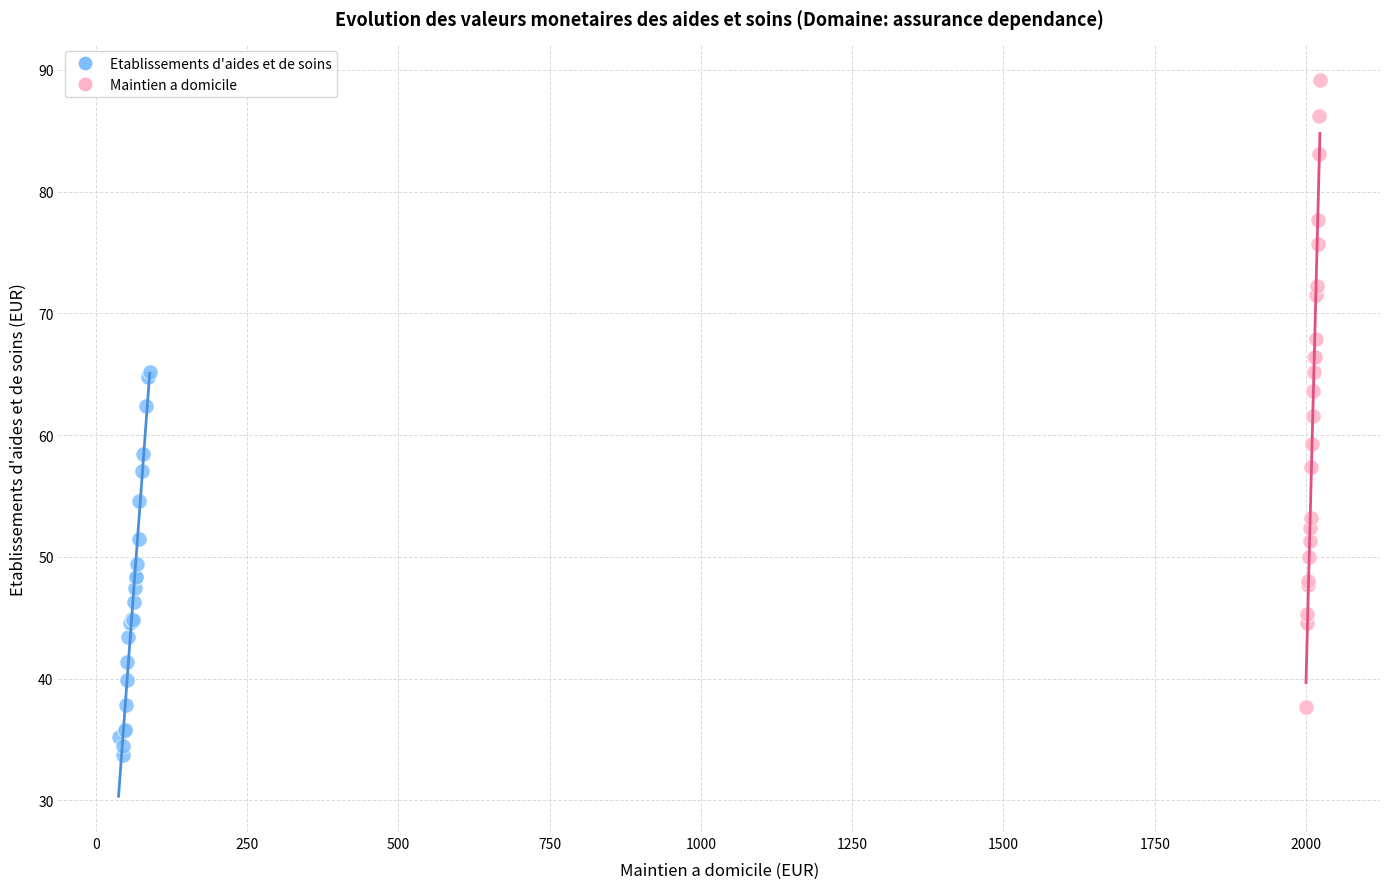

Which series contains the highest Y value?

Maintien a domicile